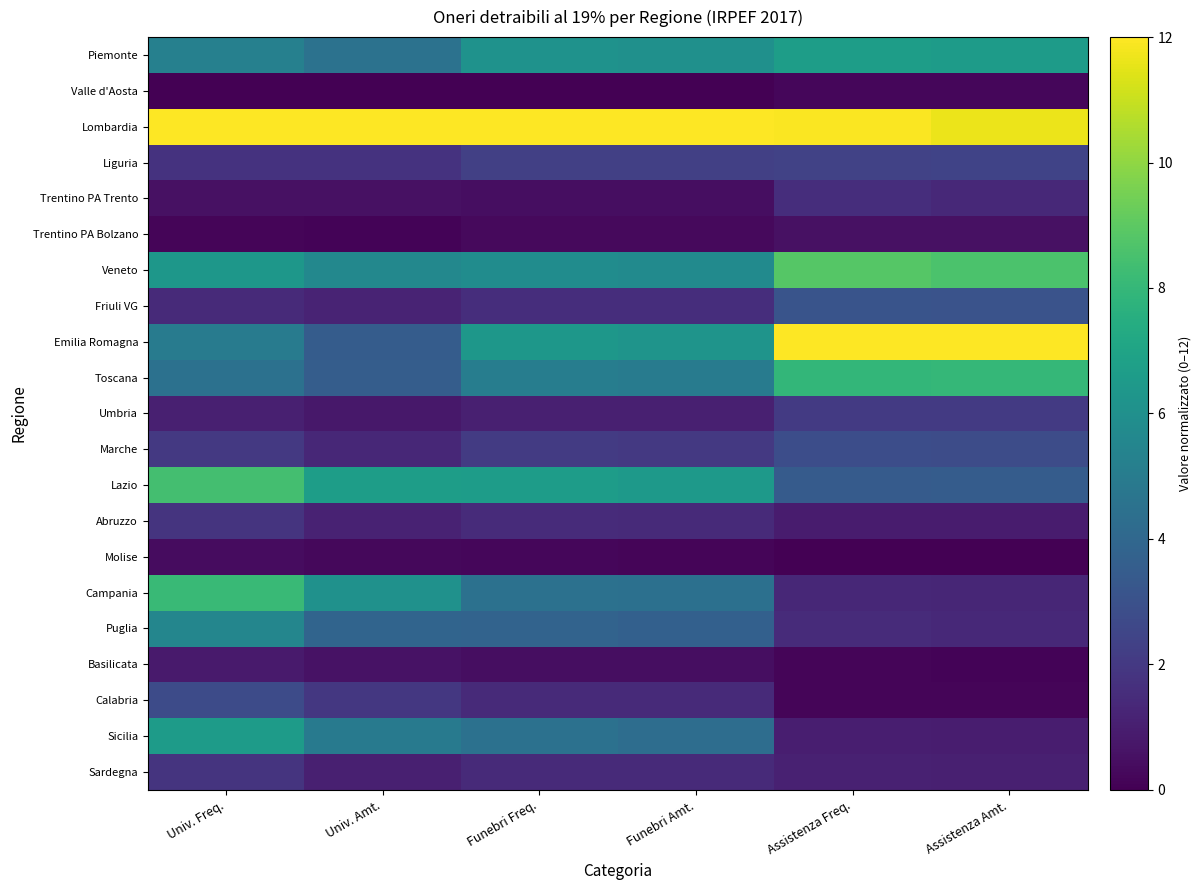

Reading left to right, extract all data points from this chart.

Piemonte: Univ. Freq.=5.2	Univ. Amt.=4.5	Funebri Freq.=6.1	Funebri Amt.=6.0	Assistenza Freq.=6.7	Assistenza Amt.=6.6
Valle d'Aosta: Univ. Freq.=0.0	Univ. Amt.=0.0	Funebri Freq.=0.0	Funebri Amt.=0.0	Assistenza Freq.=0.2	Assistenza Amt.=0.2
Lombardia: Univ. Freq.=12.0	Univ. Amt.=12.0	Funebri Freq.=12.0	Funebri Amt.=12.0	Assistenza Freq.=11.9	Assistenza Amt.=11.6
Liguria: Univ. Freq.=1.8	Univ. Amt.=1.8	Funebri Freq.=2.3	Funebri Amt.=2.3	Assistenza Freq.=2.4	Assistenza Amt.=2.4
Trentino PA Trento: Univ. Freq.=0.6	Univ. Amt.=0.5	Funebri Freq.=0.4	Funebri Amt.=0.4	Assistenza Freq.=1.6	Assistenza Amt.=1.4
Trentino PA Bolzano: Univ. Freq.=0.2	Univ. Amt.=0.1	Funebri Freq.=0.3	Funebri Amt.=0.3	Assistenza Freq.=0.6	Assistenza Amt.=0.5
Veneto: Univ. Freq.=6.3	Univ. Amt.=5.6	Funebri Freq.=5.9	Funebri Amt.=5.7	Assistenza Freq.=8.8	Assistenza Amt.=8.6
Friuli VG: Univ. Freq.=1.4	Univ. Amt.=1.2	Funebri Freq.=1.6	Funebri Amt.=1.5	Assistenza Freq.=3.1	Assistenza Amt.=3.1
Emilia Romagna: Univ. Freq.=5.0	Univ. Amt.=3.5	Funebri Freq.=6.4	Funebri Amt.=6.2	Assistenza Freq.=12.0	Assistenza Amt.=12.0
Toscana: Univ. Freq.=4.5	Univ. Amt.=3.6	Funebri Freq.=5.1	Funebri Amt.=5.0	Assistenza Freq.=8.0	Assistenza Amt.=8.0
Umbria: Univ. Freq.=1.0	Univ. Amt.=0.8	Funebri Freq.=1.1	Funebri Amt.=1.0	Assistenza Freq.=2.0	Assistenza Amt.=2.0
Marche: Univ. Freq.=2.0	Univ. Amt.=1.3	Funebri Freq.=2.1	Funebri Amt.=2.0	Assistenza Freq.=2.8	Assistenza Amt.=2.8
Lazio: Univ. Freq.=8.4	Univ. Amt.=6.7	Funebri Freq.=6.6	Funebri Amt.=6.4	Assistenza Freq.=3.5	Assistenza Amt.=3.5
Abruzzo: Univ. Freq.=1.8	Univ. Amt.=1.2	Funebri Freq.=1.5	Funebri Amt.=1.4	Assistenza Freq.=0.9	Assistenza Amt.=0.9
Molise: Univ. Freq.=0.4	Univ. Amt.=0.2	Funebri Freq.=0.2	Funebri Amt.=0.2	Assistenza Freq.=0.0	Assistenza Amt.=0.0
Campania: Univ. Freq.=8.1	Univ. Amt.=6.1	Funebri Freq.=4.5	Funebri Amt.=4.4	Assistenza Freq.=1.4	Assistenza Amt.=1.3
Puglia: Univ. Freq.=5.5	Univ. Amt.=3.9	Funebri Freq.=3.8	Funebri Amt.=3.7	Assistenza Freq.=1.5	Assistenza Amt.=1.4
Basilicata: Univ. Freq.=0.9	Univ. Amt.=0.6	Funebri Freq.=0.5	Funebri Amt.=0.5	Assistenza Freq.=0.1	Assistenza Amt.=0.1
Calabria: Univ. Freq.=2.7	Univ. Amt.=1.9	Funebri Freq.=1.4	Funebri Amt.=1.4	Assistenza Freq.=0.2	Assistenza Amt.=0.1
Sicilia: Univ. Freq.=6.6	Univ. Amt.=4.9	Funebri Freq.=4.5	Funebri Amt.=4.3	Assistenza Freq.=1.0	Assistenza Amt.=1.0
Sardegna: Univ. Freq.=1.8	Univ. Amt.=1.1	Funebri Freq.=1.4	Funebri Amt.=1.4	Assistenza Freq.=1.1	Assistenza Amt.=1.1